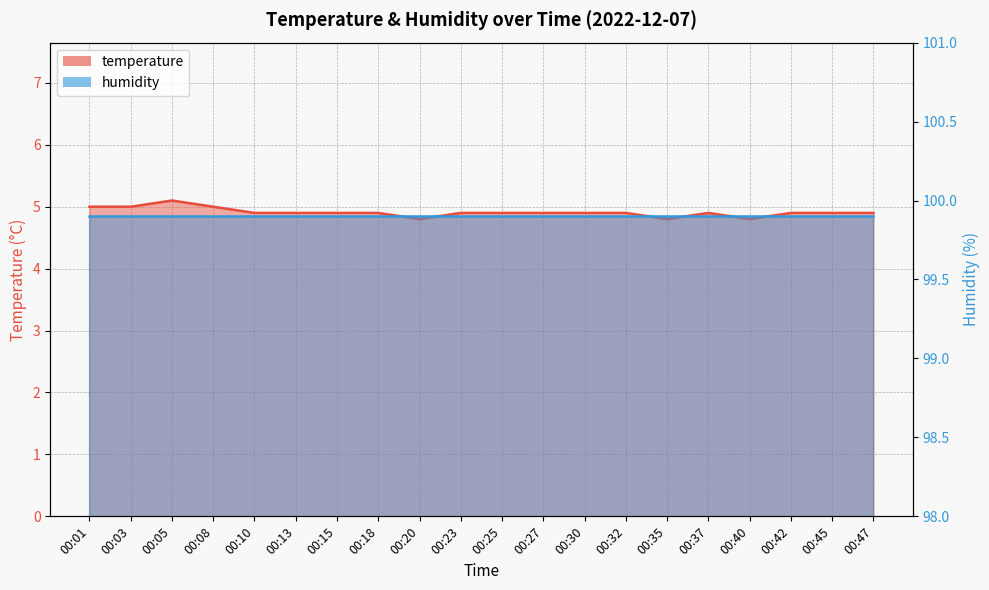

The value at 00:08 is 5.0. True or false?

True